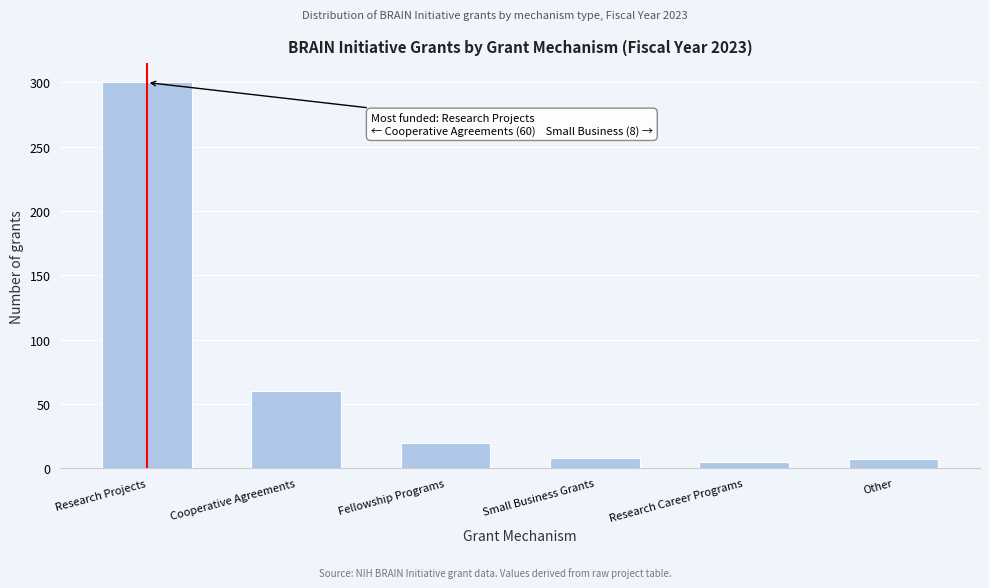

What is the label of the 5th bar from the right?

Cooperative Agreements